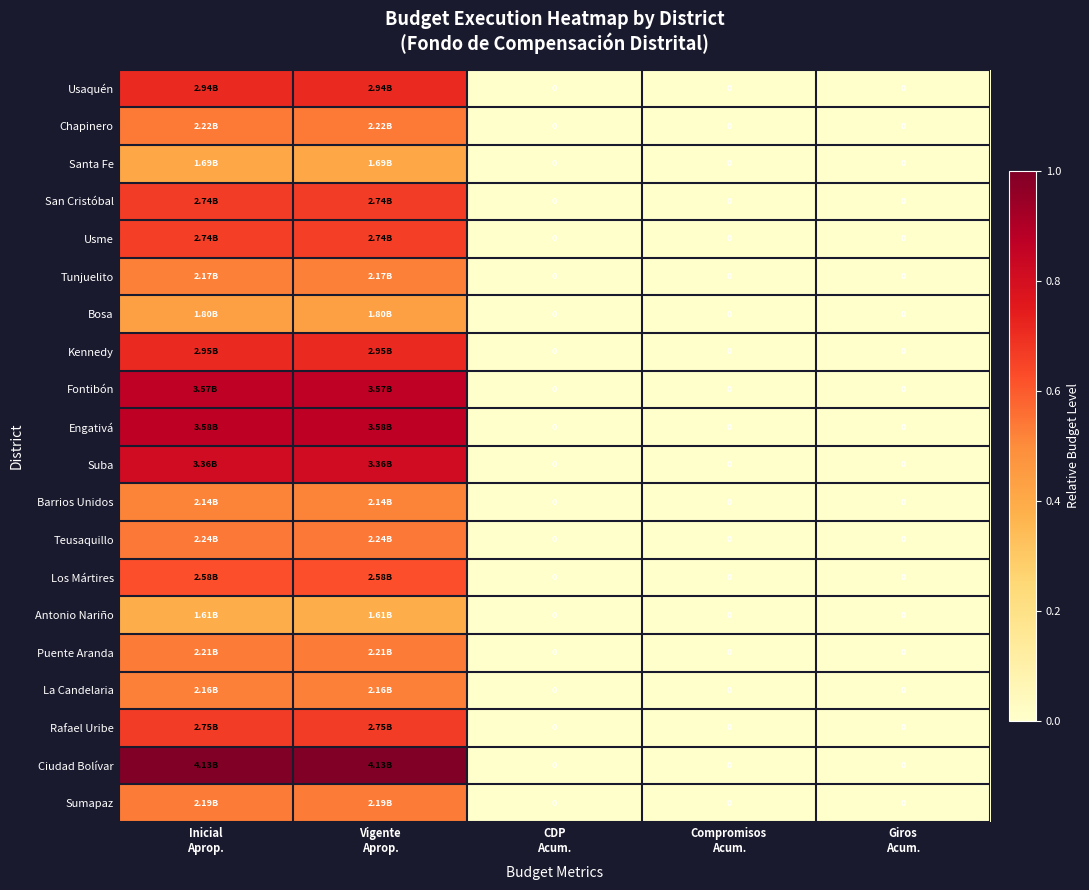

Which series changed the most between Inicial Aprop. and Giros Acum.?

Ciudad Bolívar